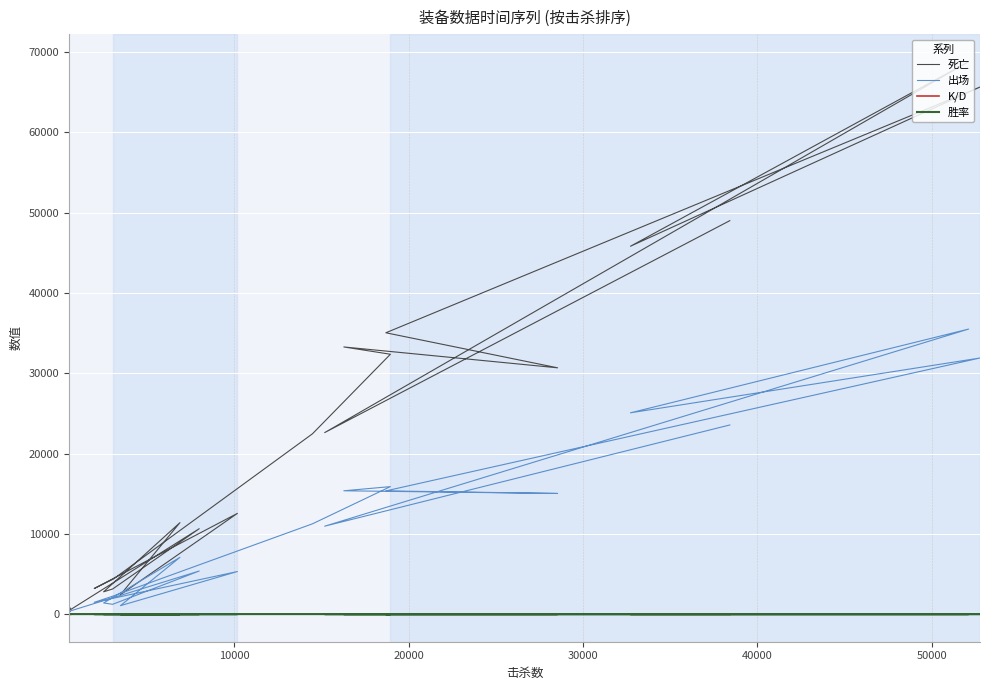

What is the difference between the maximum and minimum values in the K/D series?

0.9